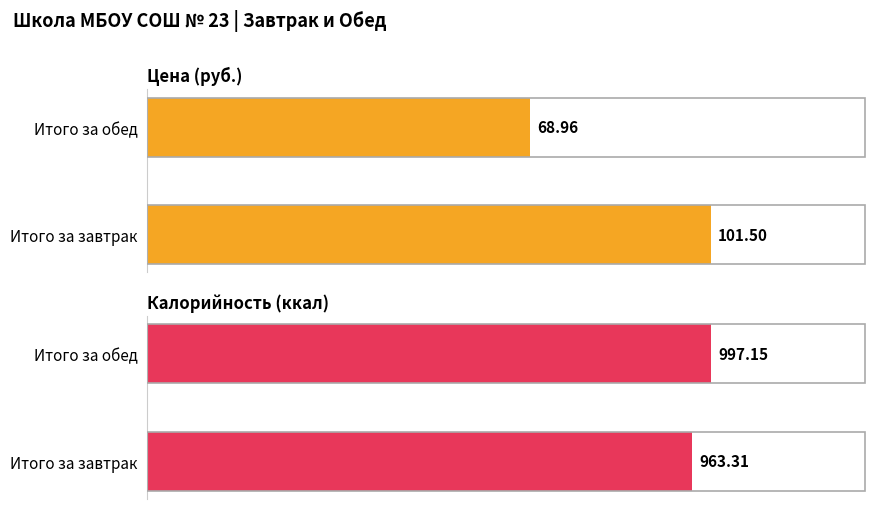

What is the value of the Калорийность bar at the 2nd from the left?

997.1